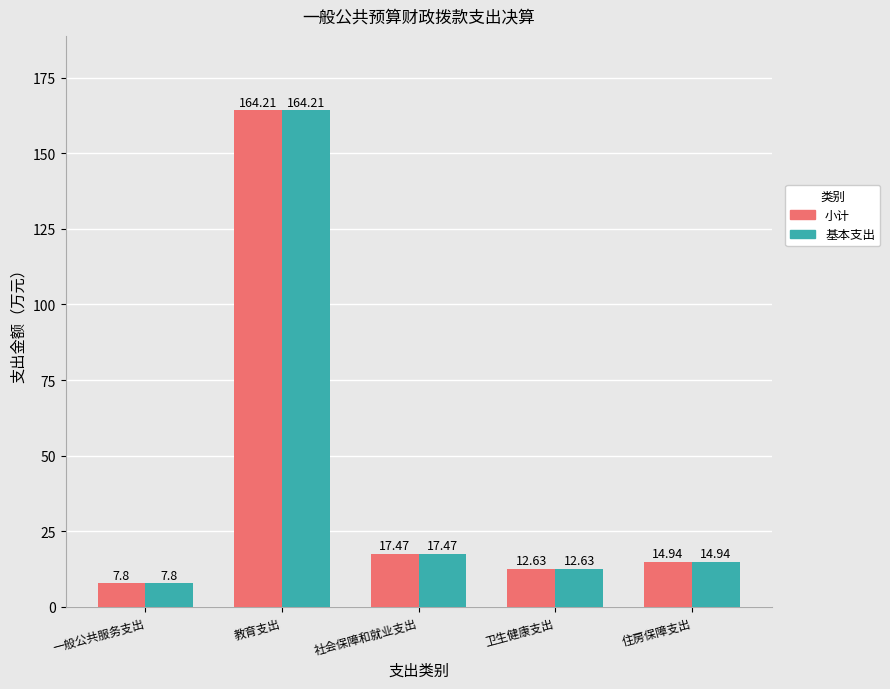

List the labels in order of 小计 value, largest first.

教育支出, 社会保障和就业支出, 住房保障支出, 卫生健康支出, 一般公共服务支出